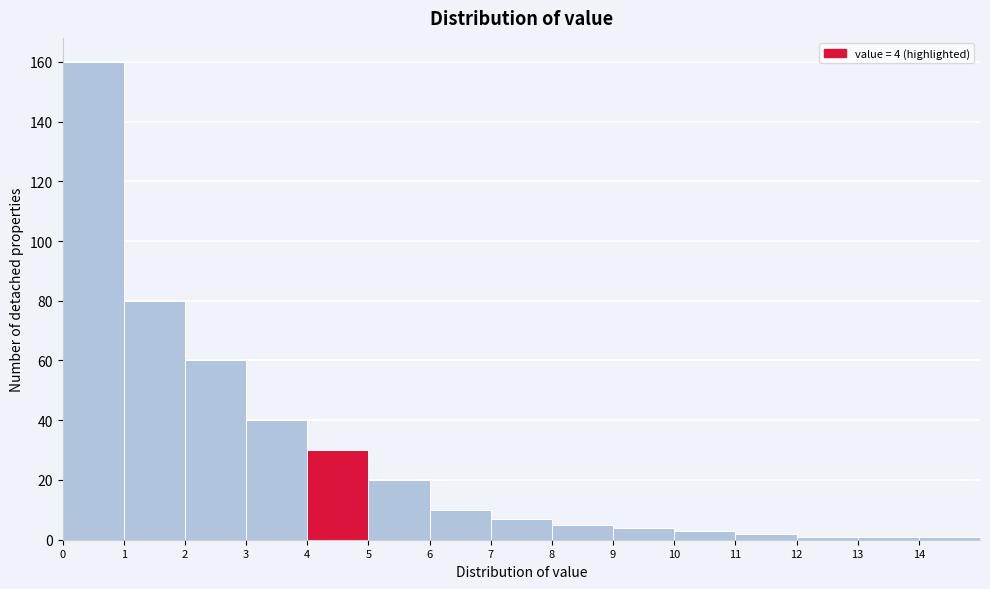

Which range on the x-axis has the tallest bar?

0 to 1